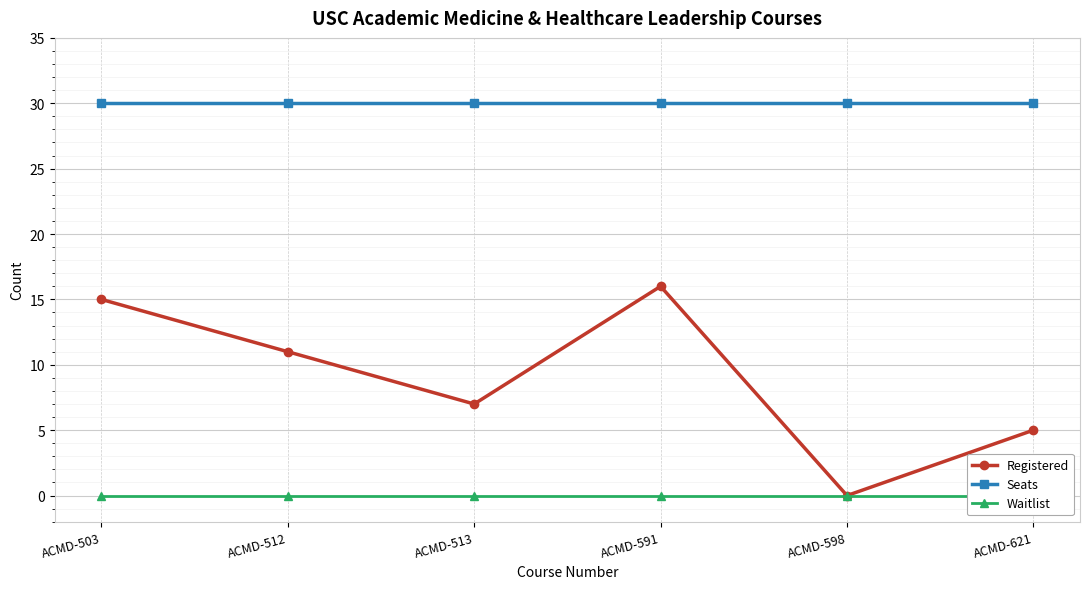

What is the approximate value of Registered at ACMD-513, to the nearest 5?

5